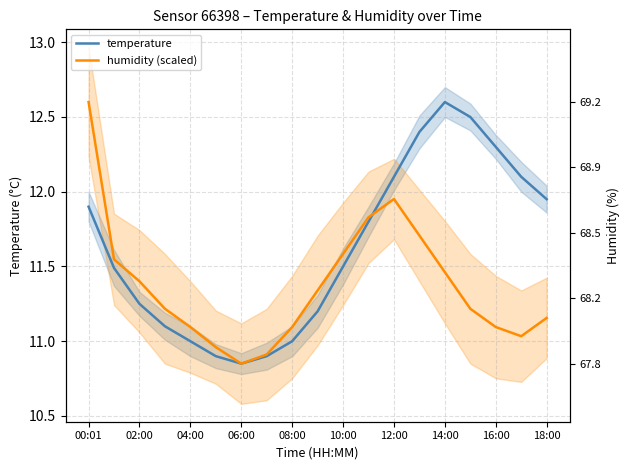

How many data points in temperature are above 11?

14